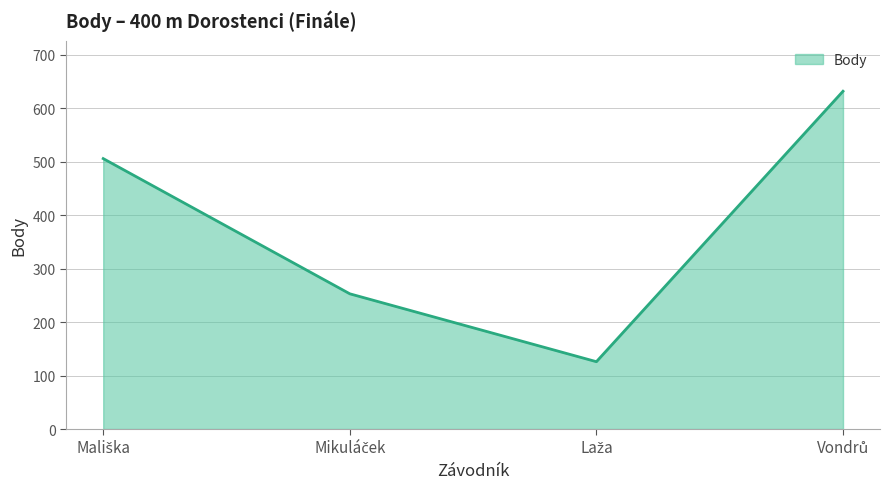

What is the greatest value displayed?

632